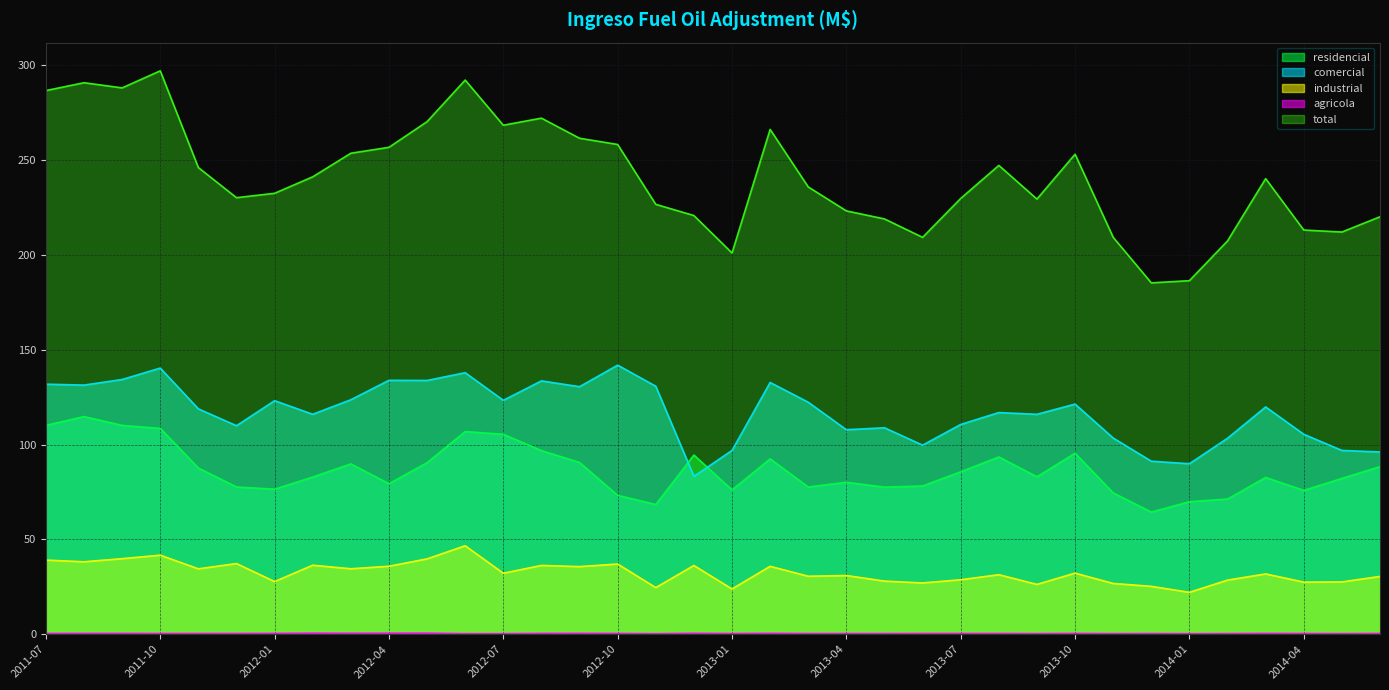

What is the average value of the industrial series?

32.4